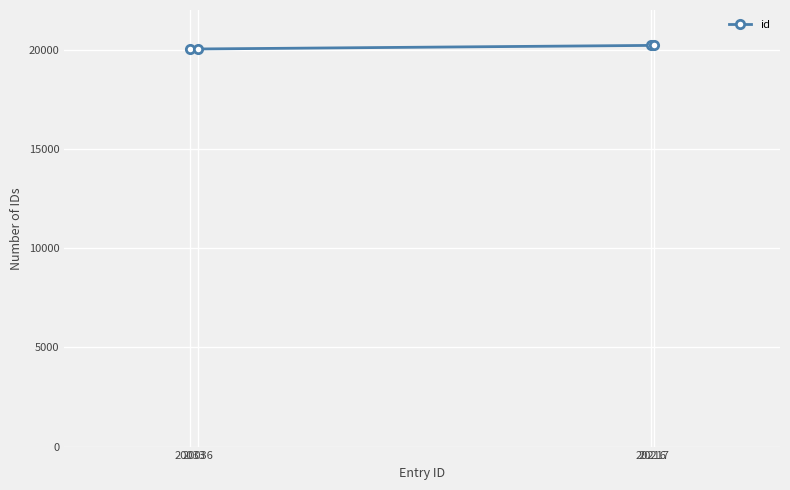

What is the ratio of the value at 20217 to the value at 20216?

1.0